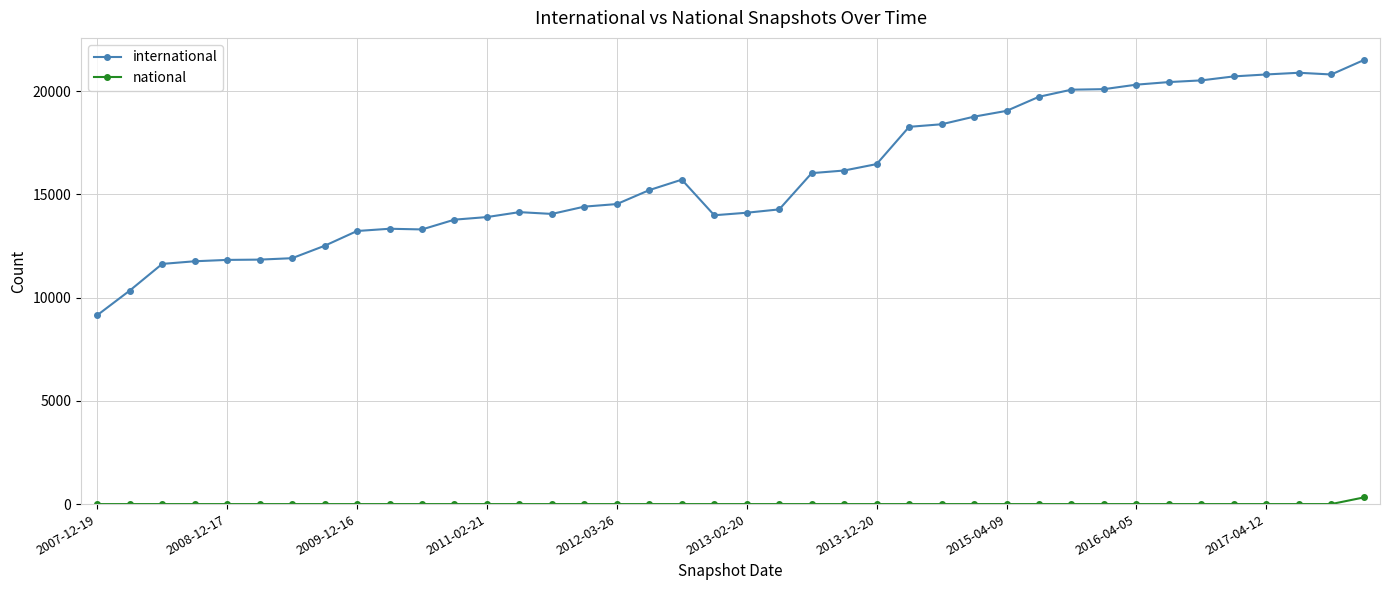

What is the value of the national point at the 17th from the left?

1